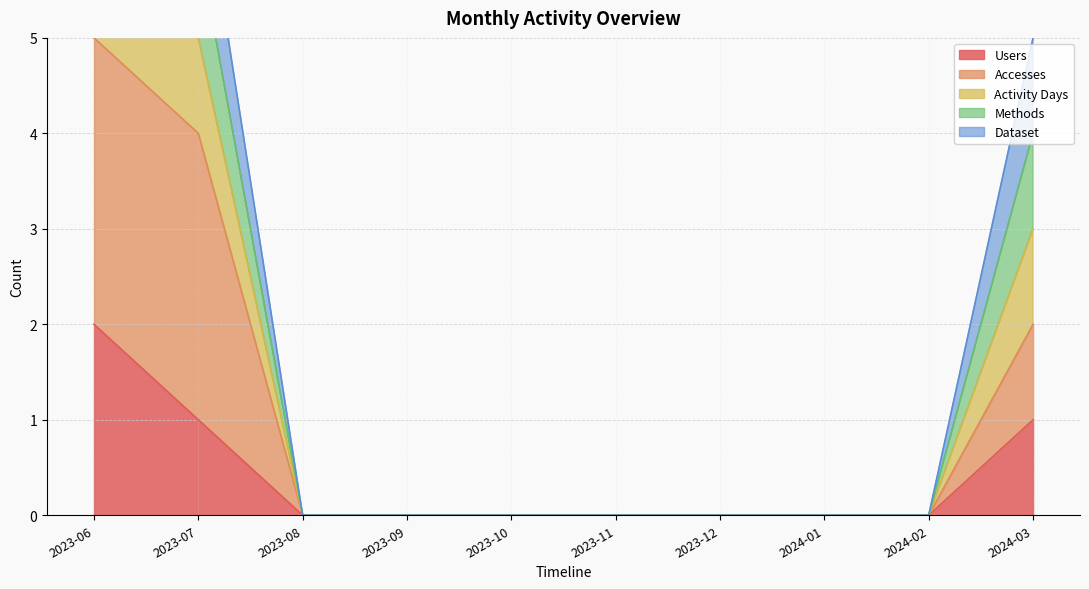

What is the highest value of the Users series?

2